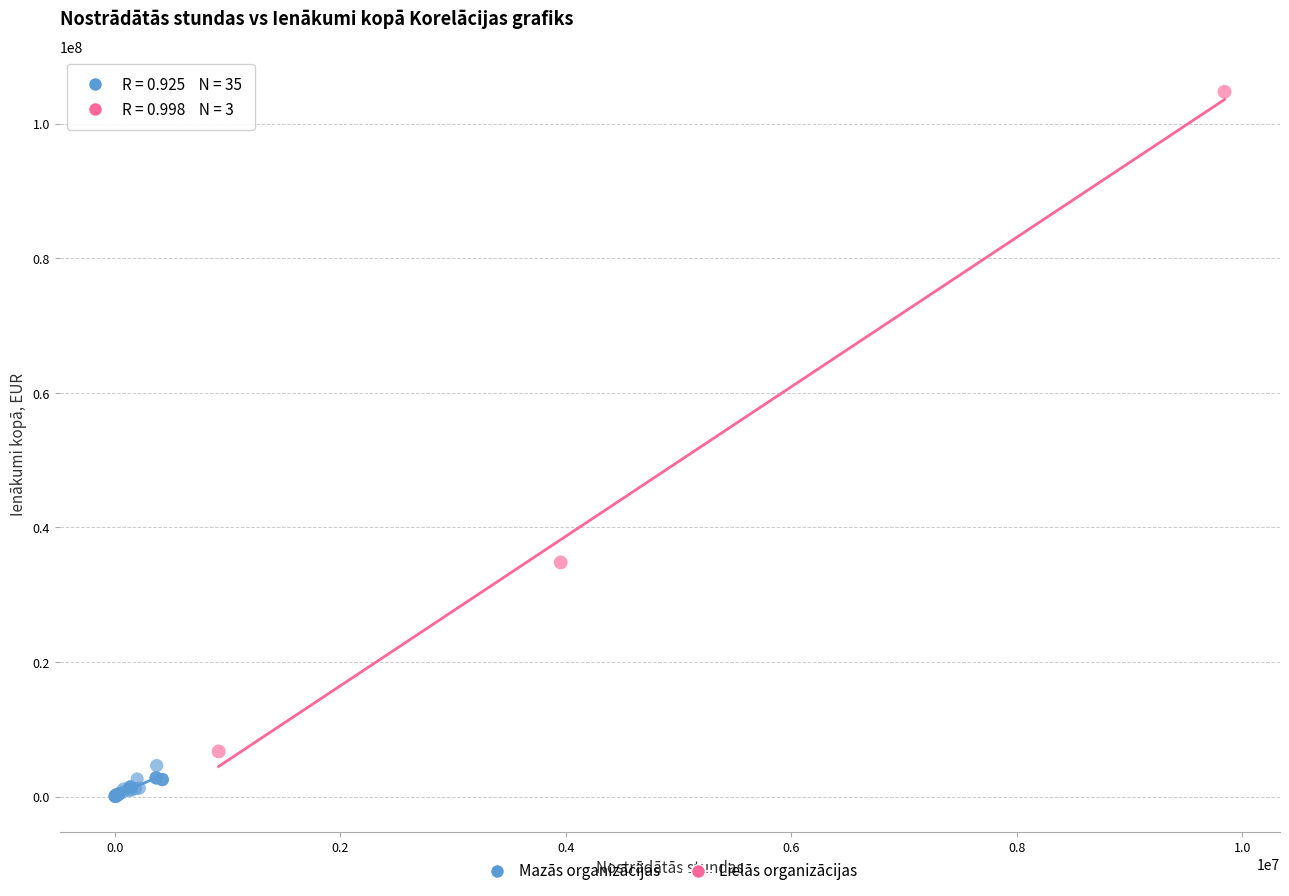

Which series has the largest Y range (max minus min)?

Lielās organizācijas